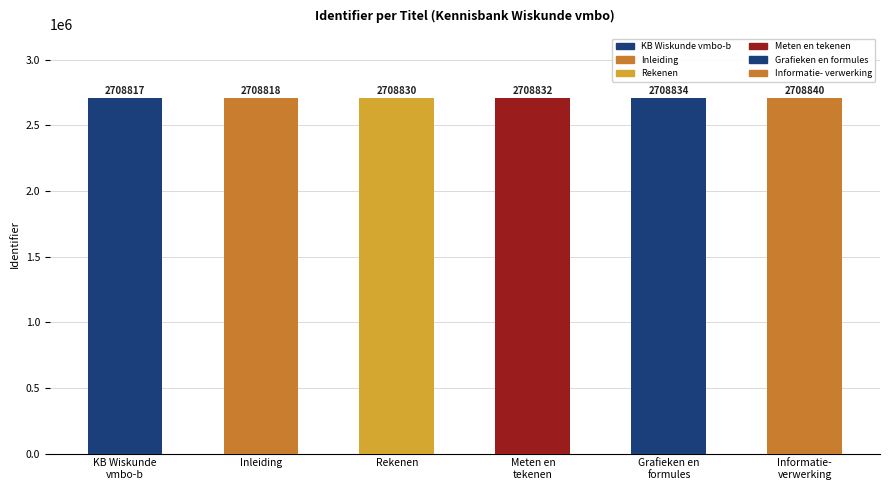

Is it true that the value at Rekenen is 2708830?

True